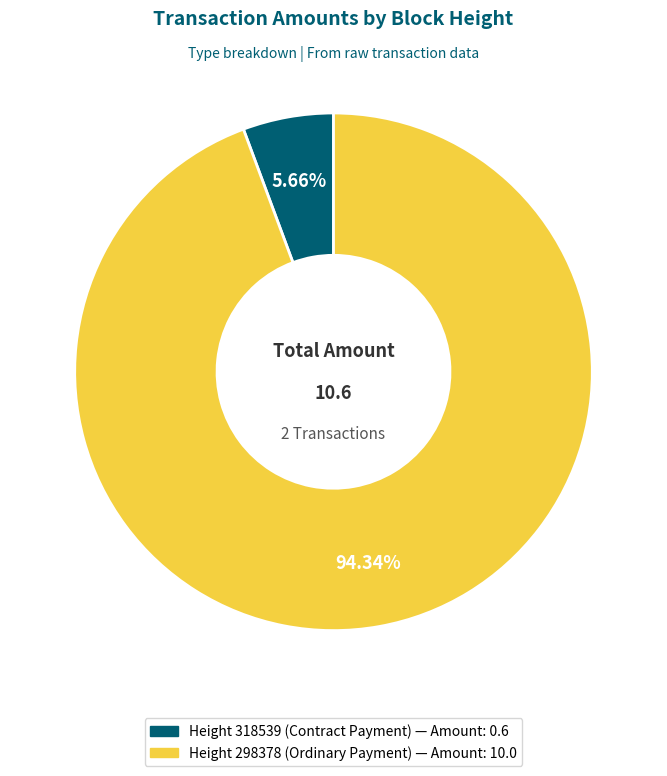

Is there a majority slice in this chart?

Yes